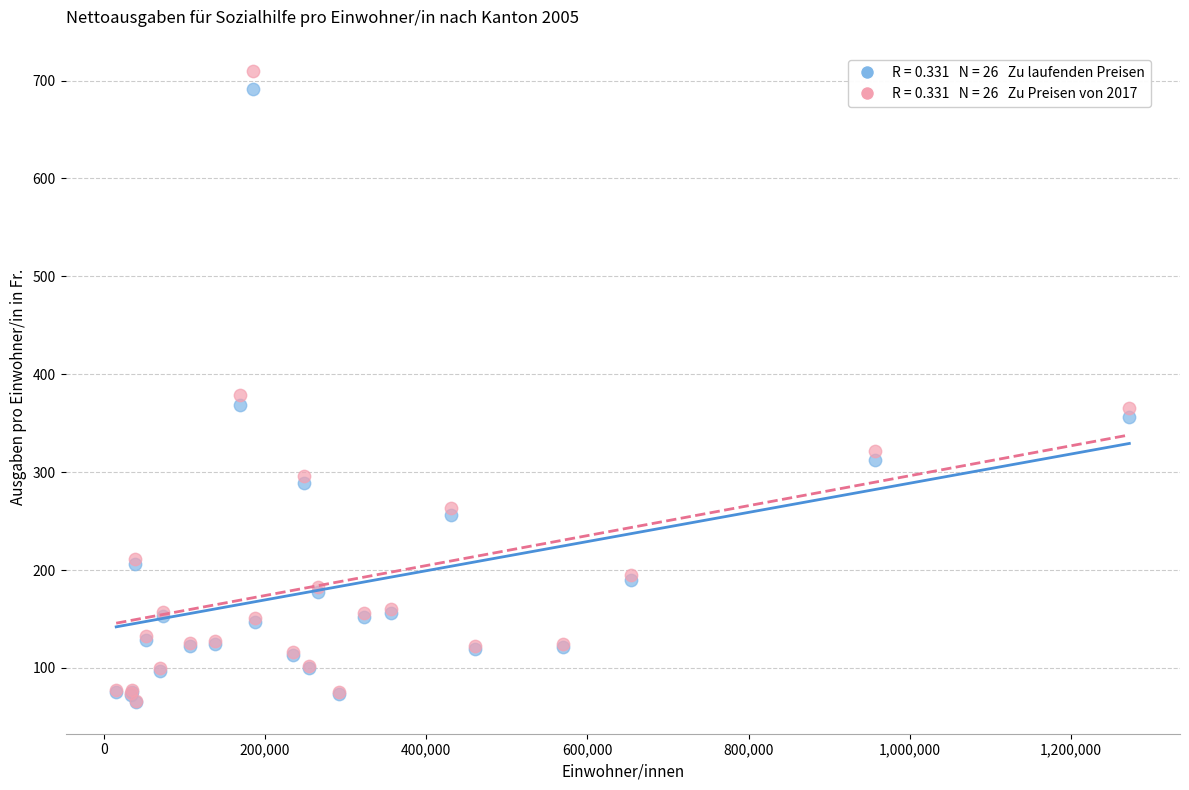

Across all series, what Y value is closest to 387?

378.6